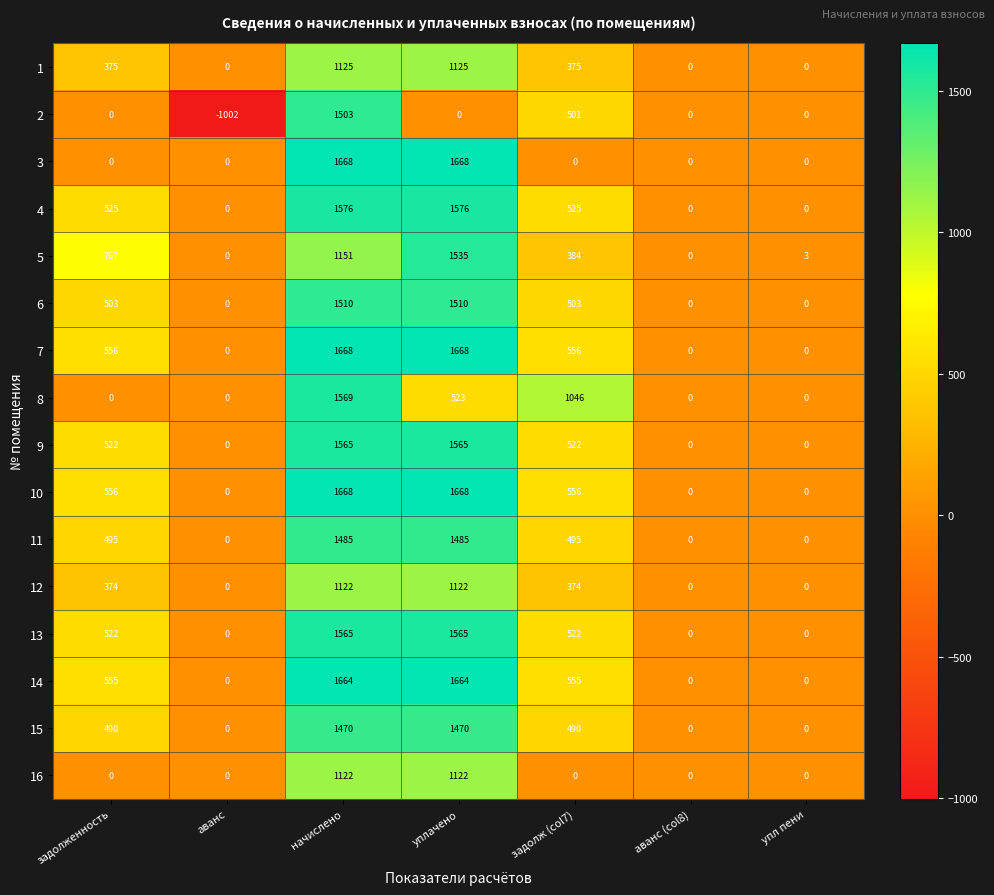

Count the 1 values in the range 0 to 1125.

7